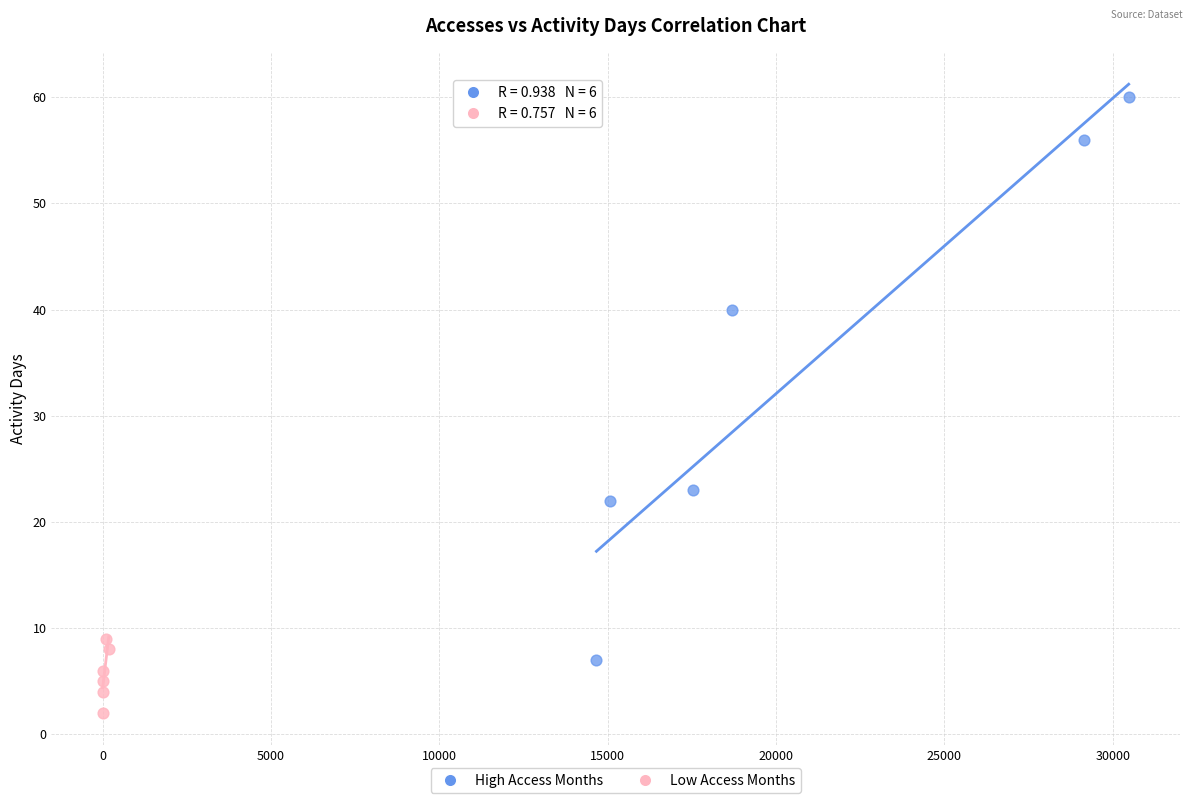

Which series reaches the maximum Y coordinate?

High Access Months